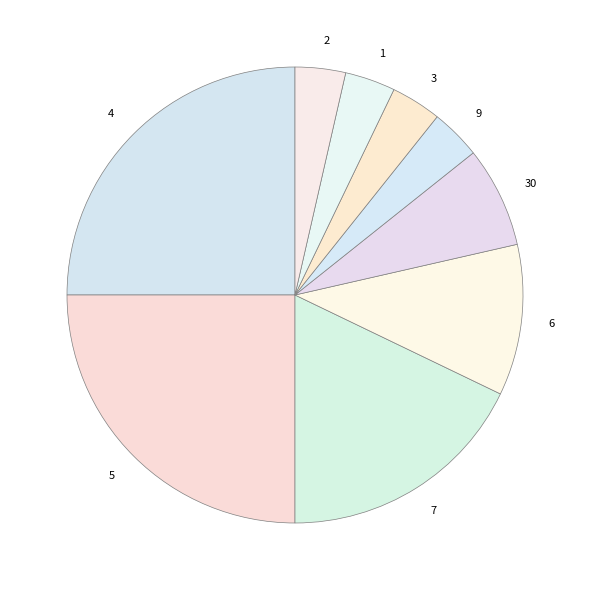

How many slices are in this pie chart?

9